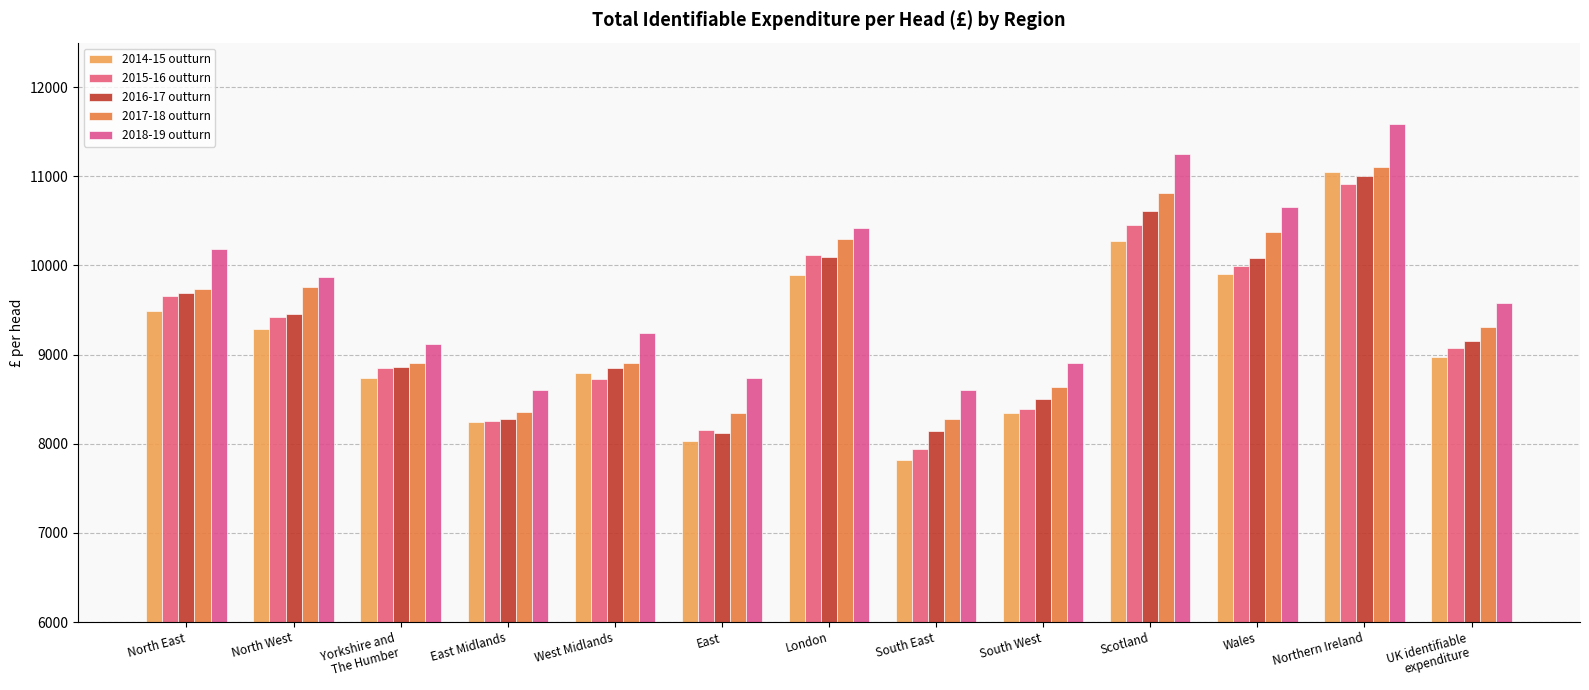

Which category has the lowest value in the 2017-18 outturn series?

South East